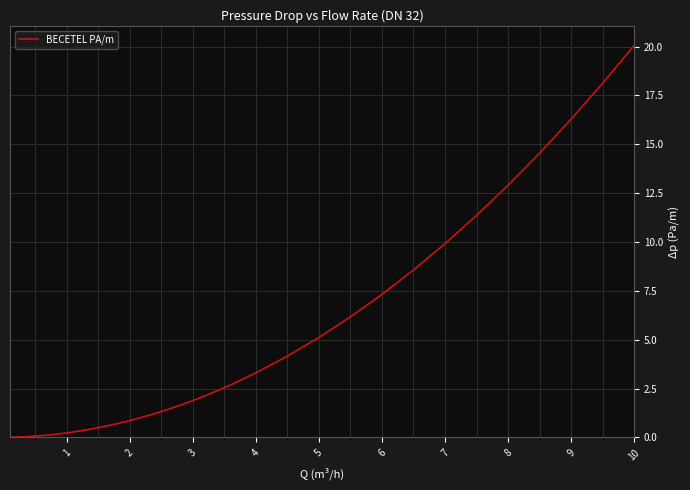

What is the difference between the maximum and minimum values?

20.1